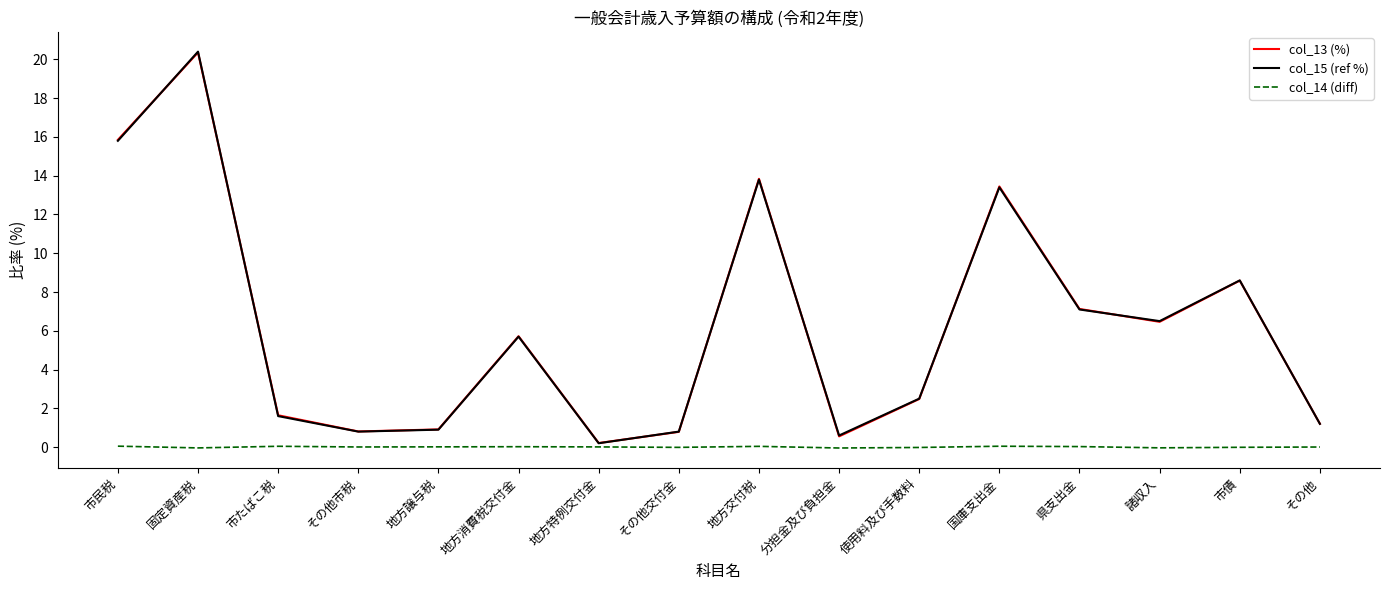

What position from the right is 市民税?

16